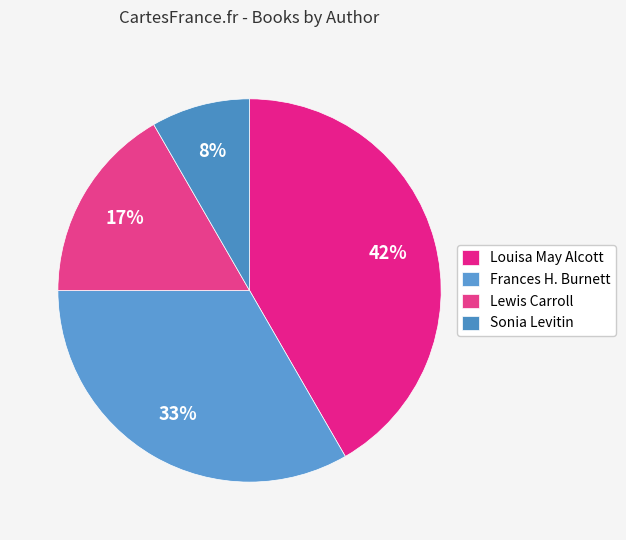

Which slice is the largest?

Louisa May Alcott